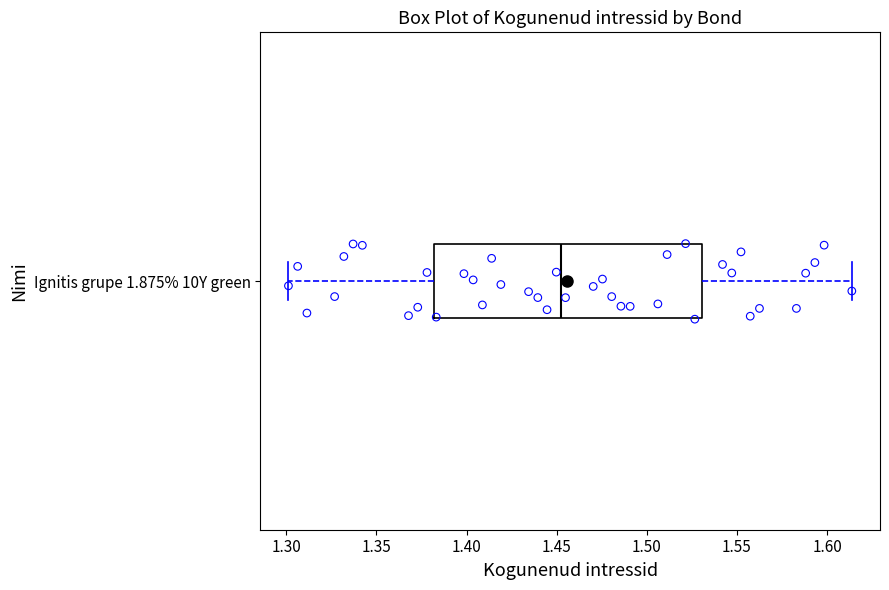

Where is the left edge of the box for Ignitis grupe 1.875% 10Y green on the x-axis? The values are not printed on the chart, so give them approximately, as read against the axis.

1.380